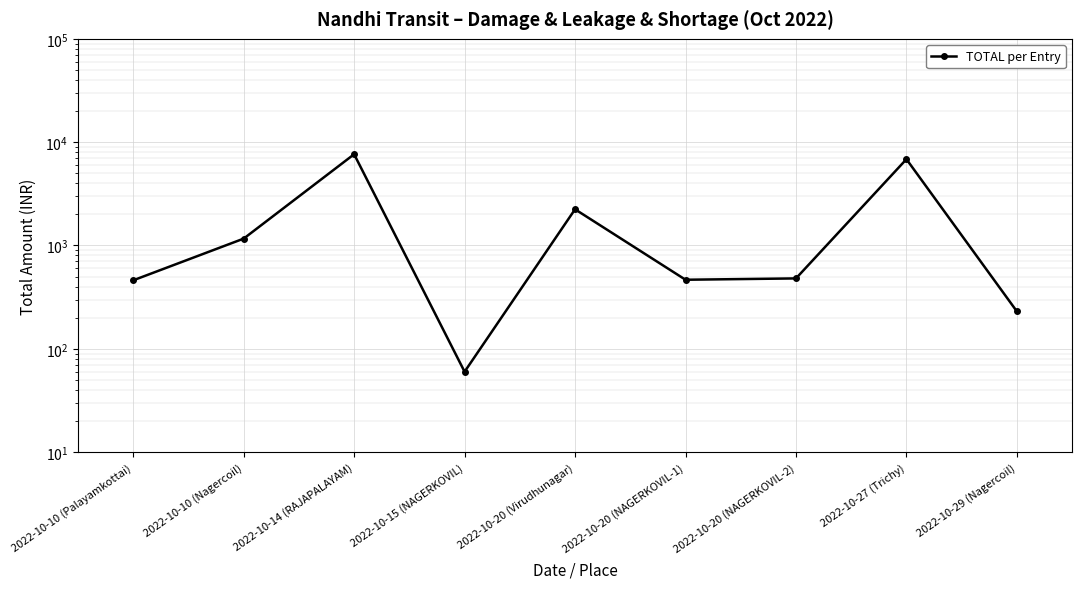

Which category has the lowest value across all series?

2022-10-15 (NAGERKOVIL)